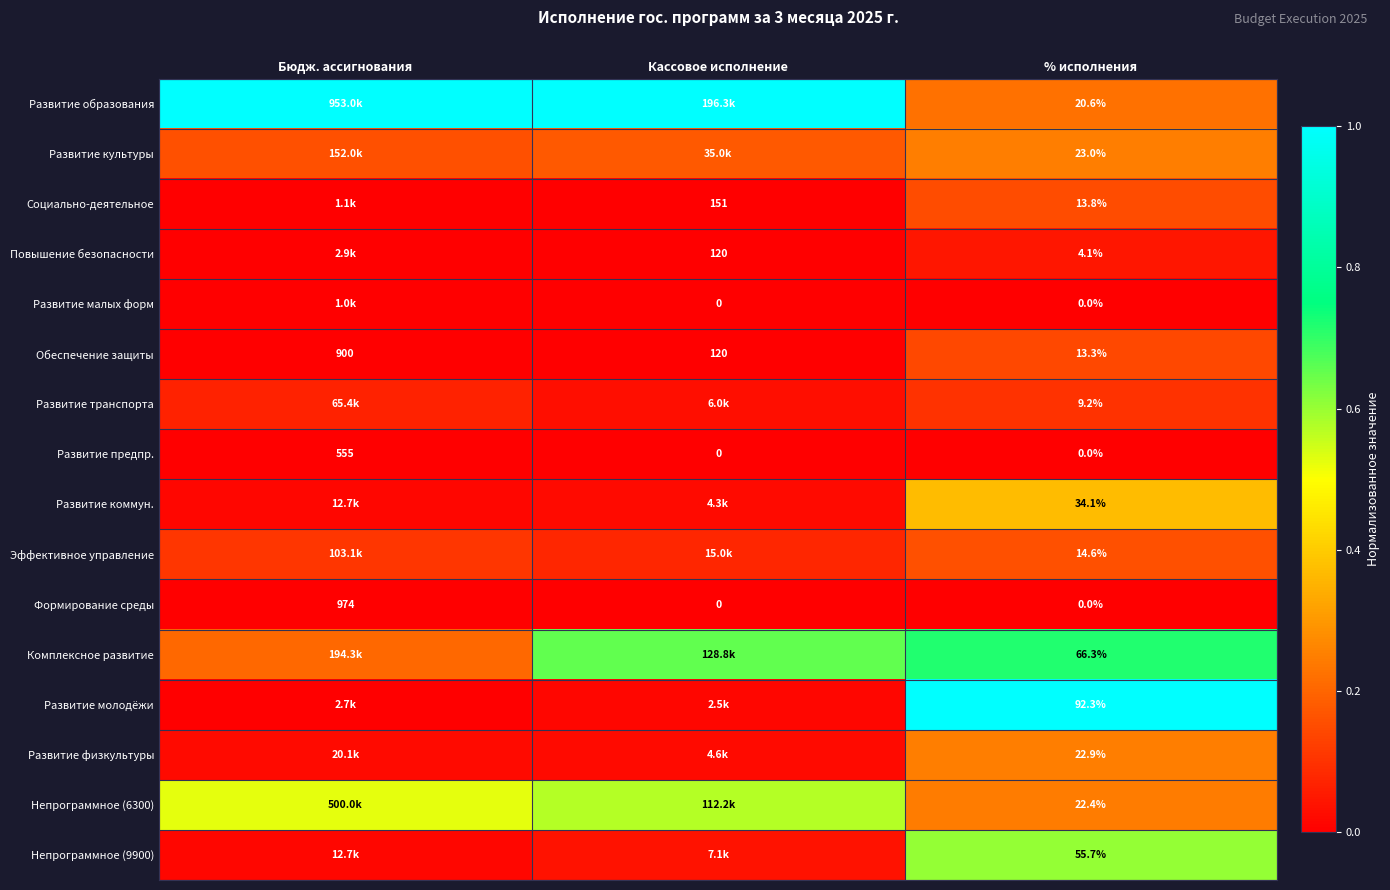

The value of Развитие малых форм at Кассовое исполнение is 0.0. True or false?

True